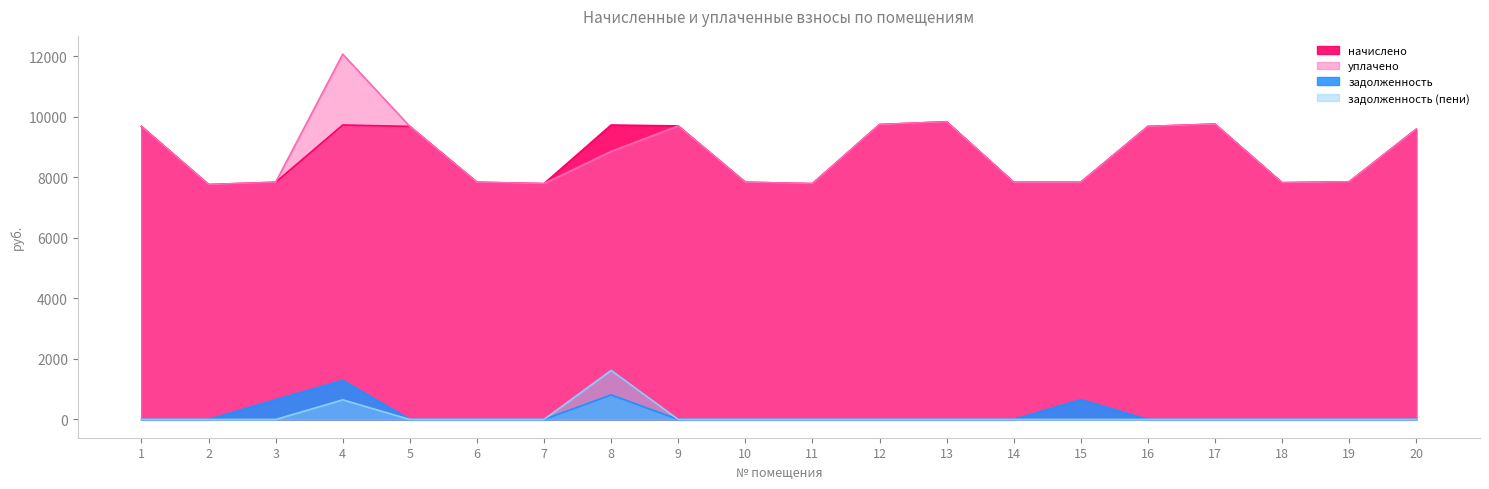

Rank the series by their maximum value, from lowest to highest.

задолженность, задолженность_пени, начислено, уплачено